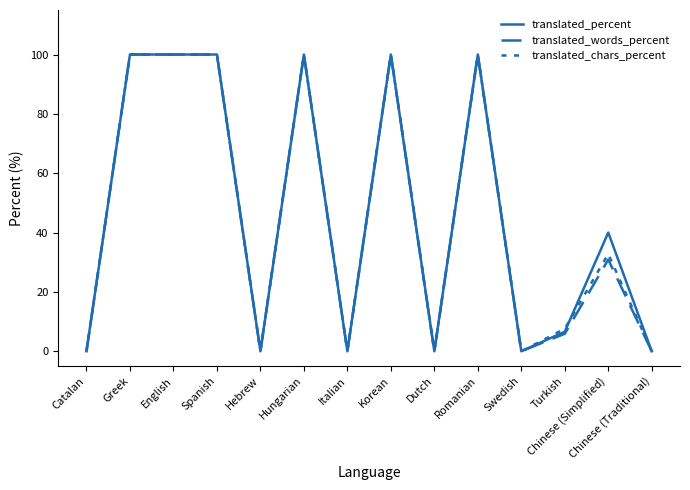

How many lines are shown in the chart?

3